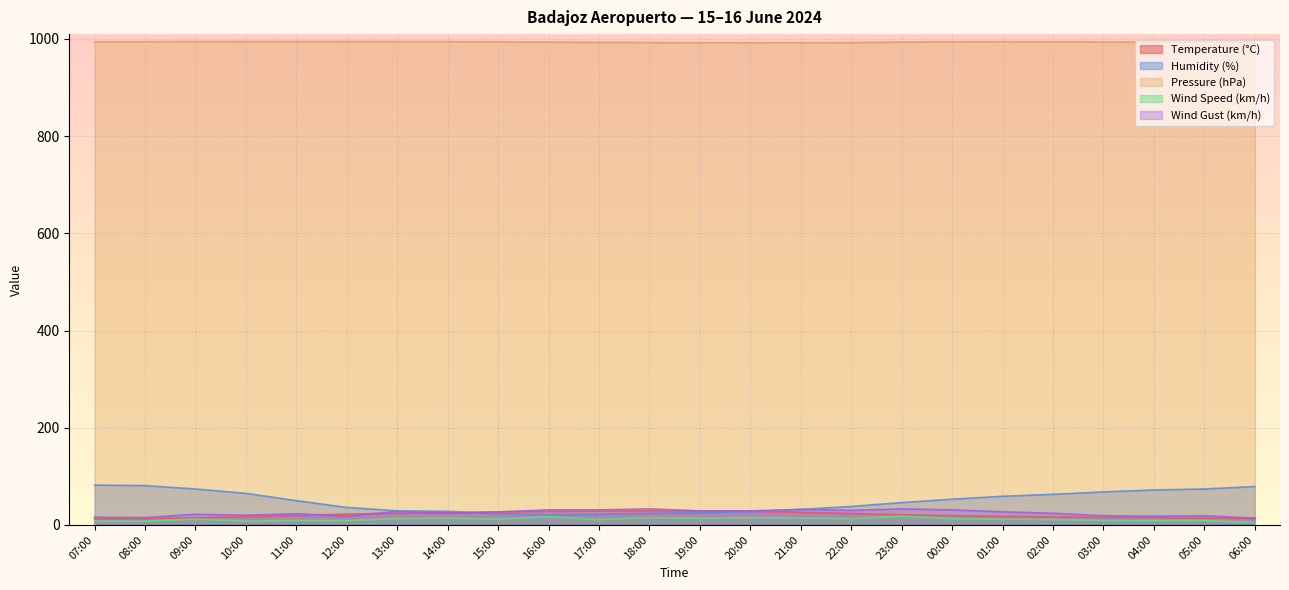

True or false: Temperature (°C) has more than 2 interior local peaks.

False